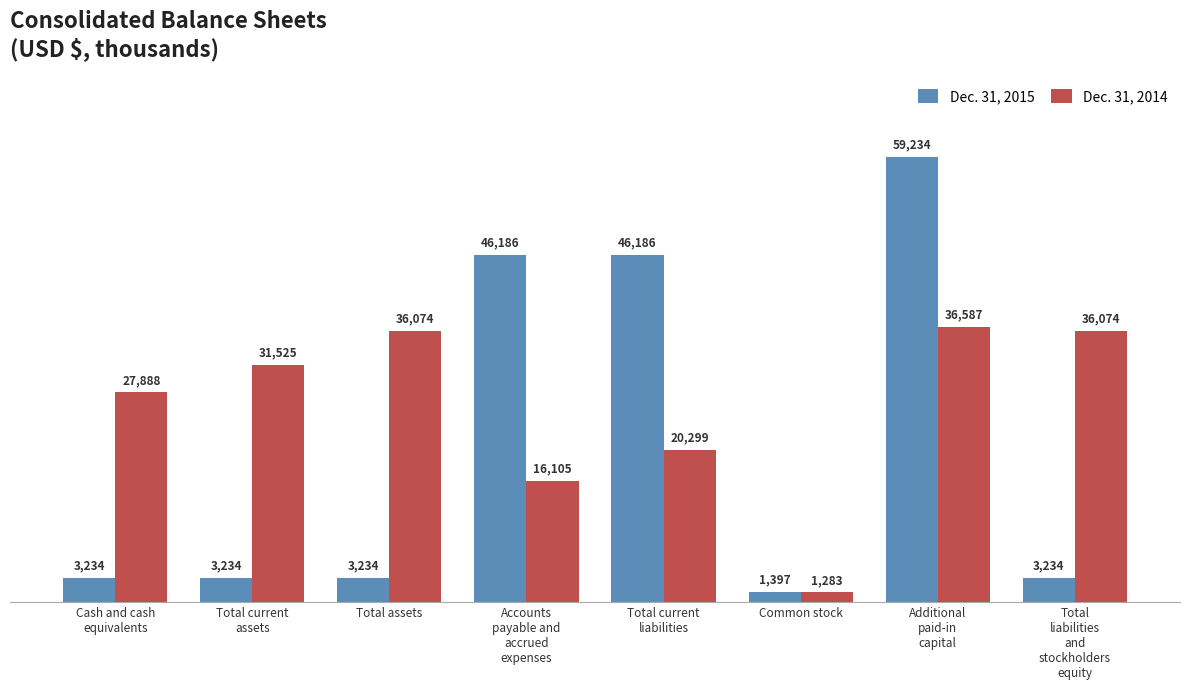

What is the minimum value shown in the chart?

1283